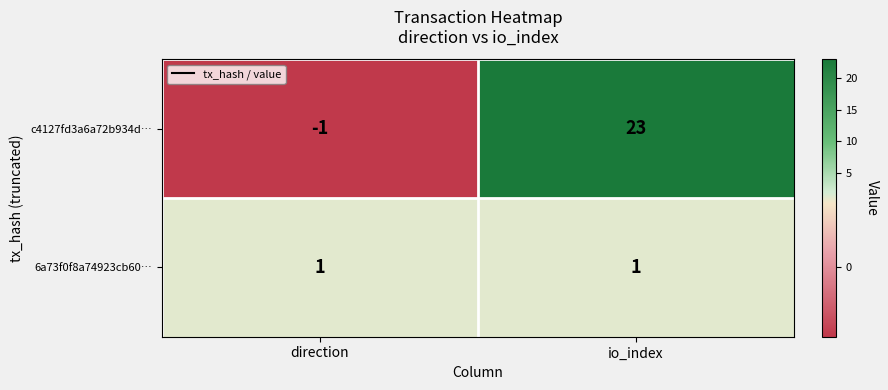

Where is c4127fd3a6a72b934d… nearest to the value 11?

direction